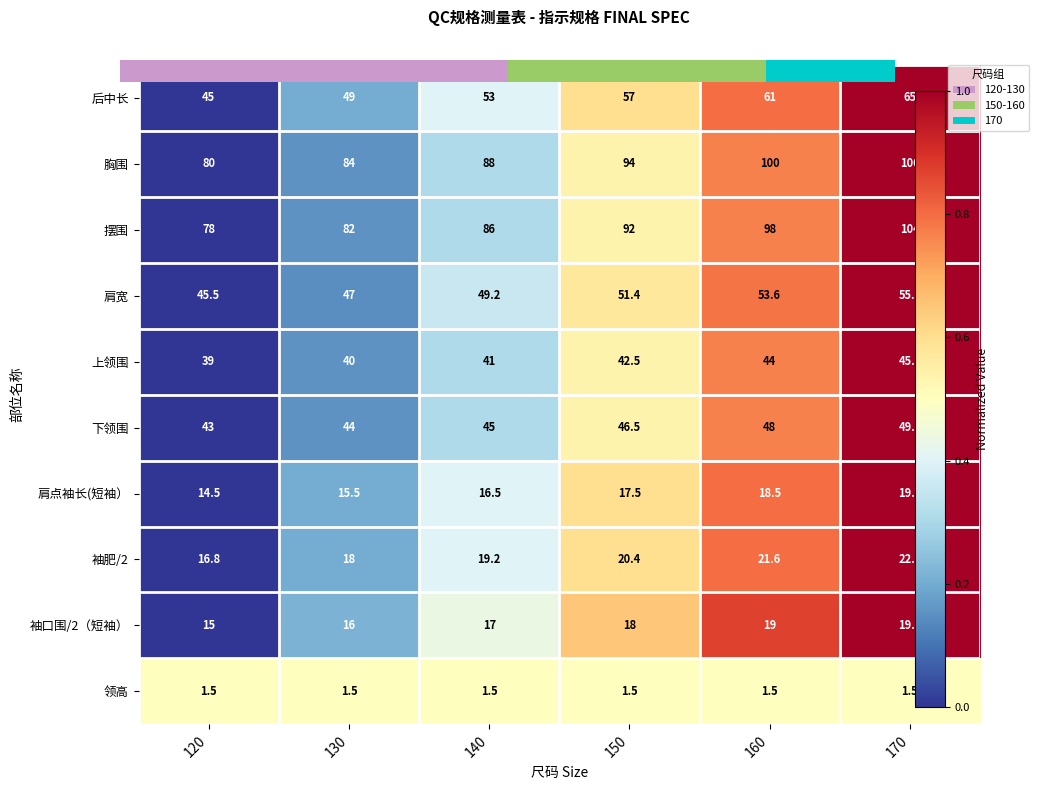

Is it true that 下领围 equals 1.7 at 170?

False